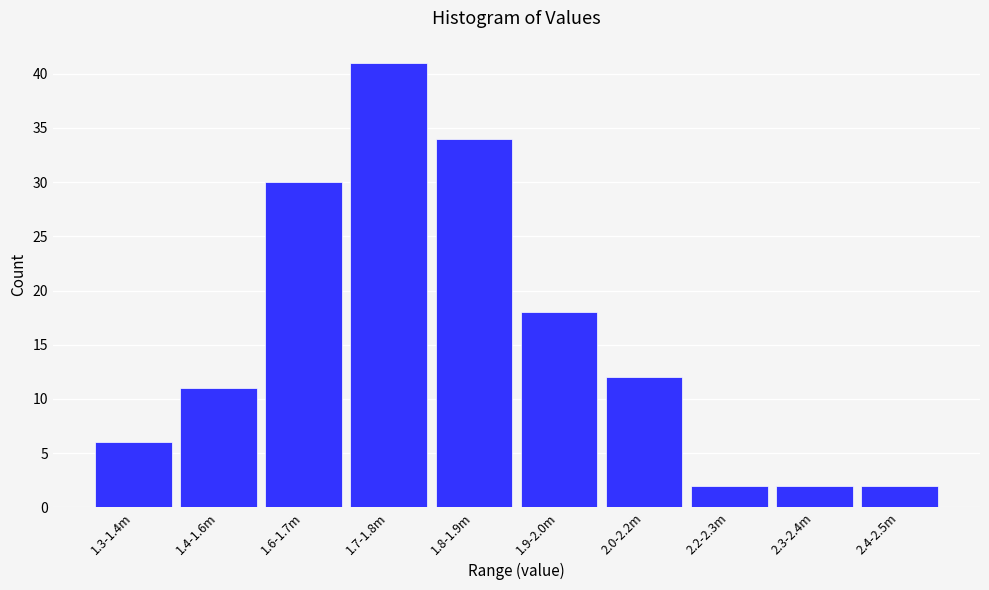

Reading left to right, extract all data points from this chart.

6	11	30	41	34	18	12	2	2	2